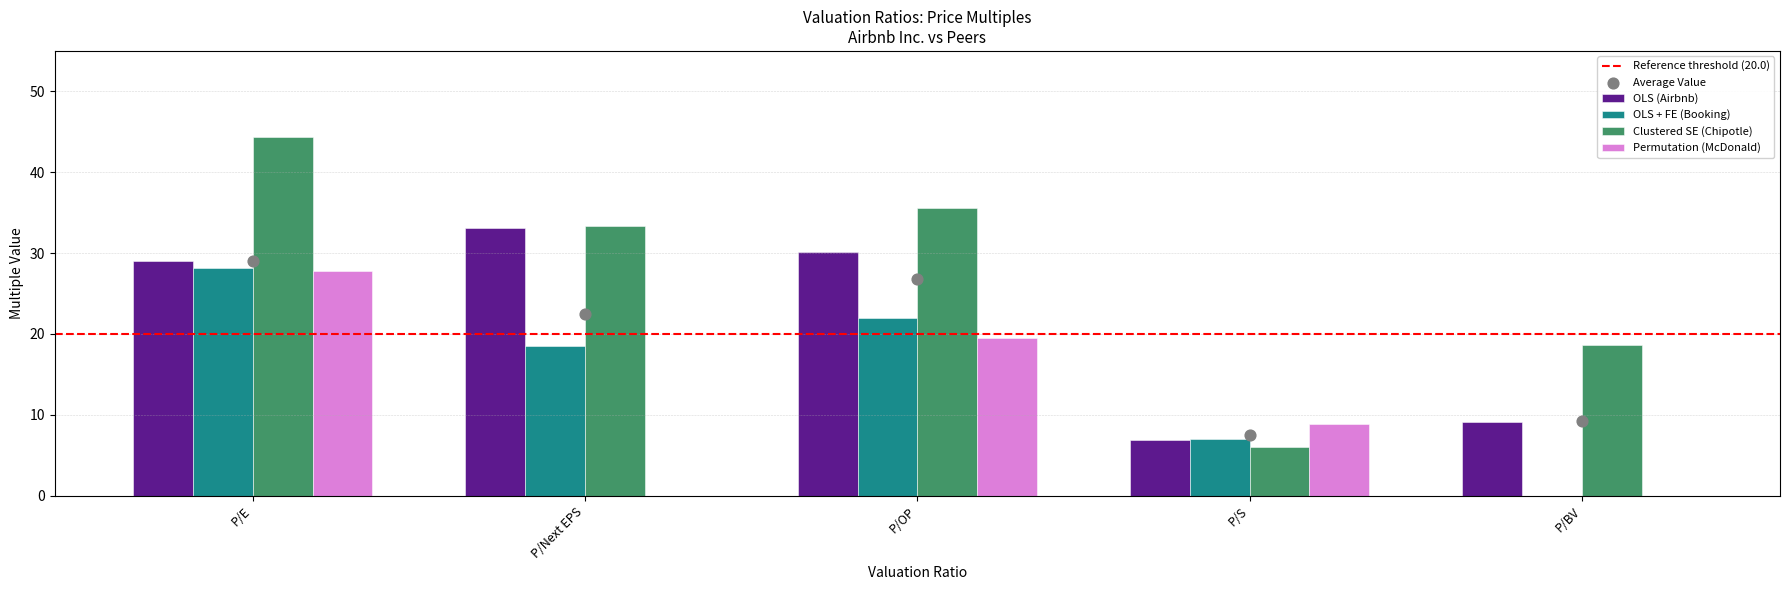

What are all the series names shown in the legend?

OLS (Airbnb), OLS + FE (Booking), Clustered SE (Chipotle), Permutation (McDonald)